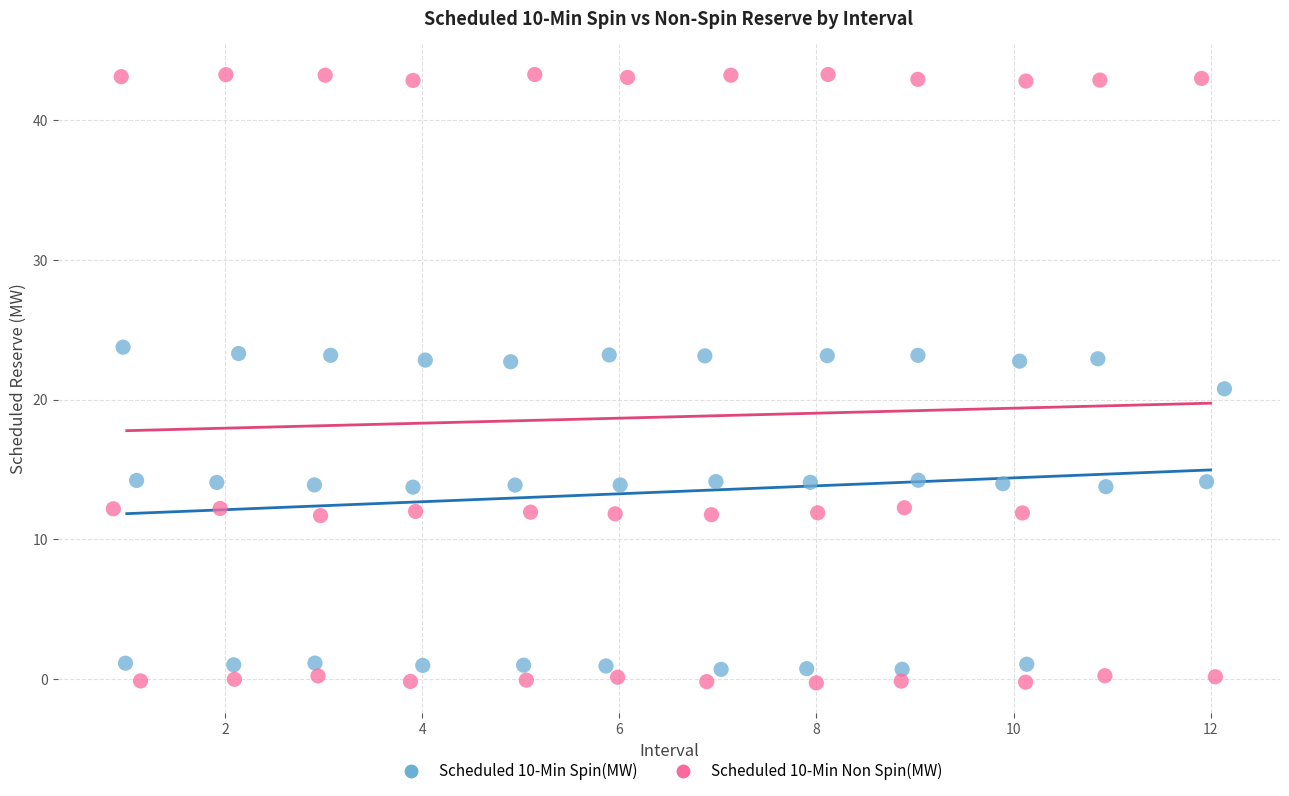

Which series has the widest spread of Y values?

Scheduled 10-Min Non Spin(MW)